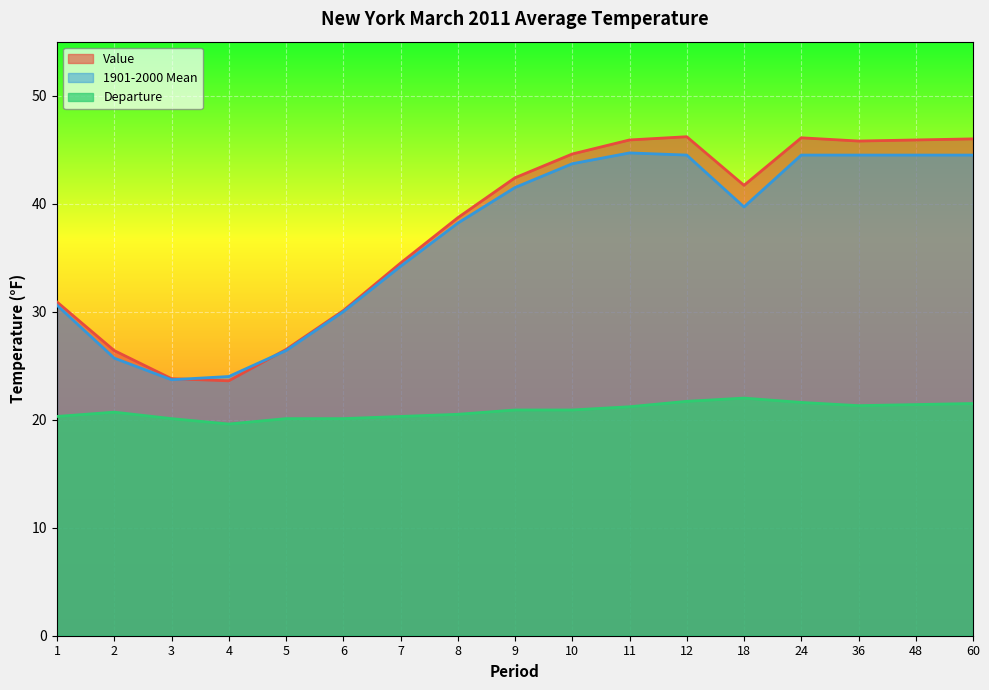

Rank the series by their maximum value, from highest to lowest.

Value, 1901-2000 Mean, Departure